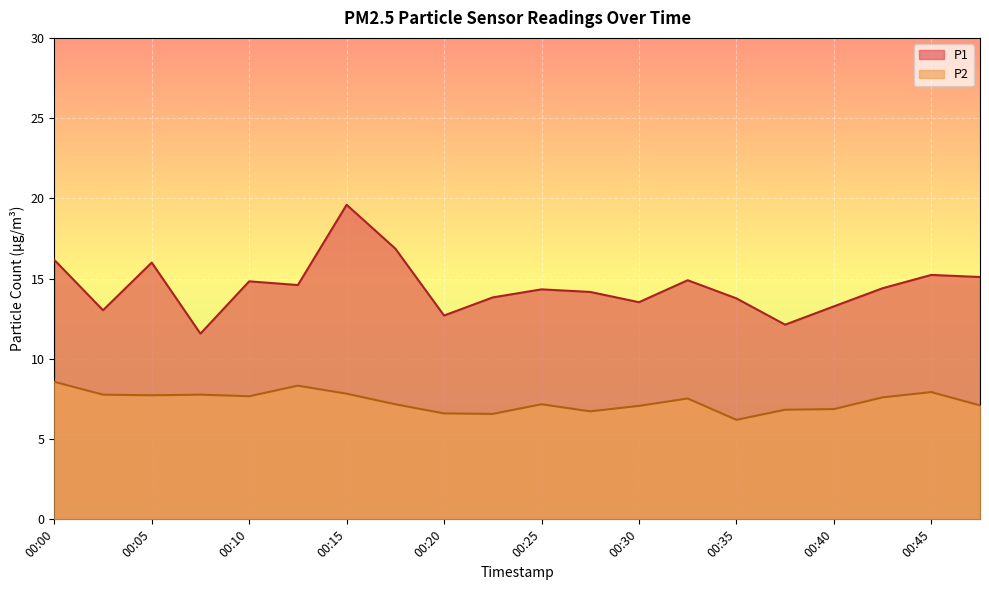

True or false: P1 has more than 2 points higher than both neighbors.

True